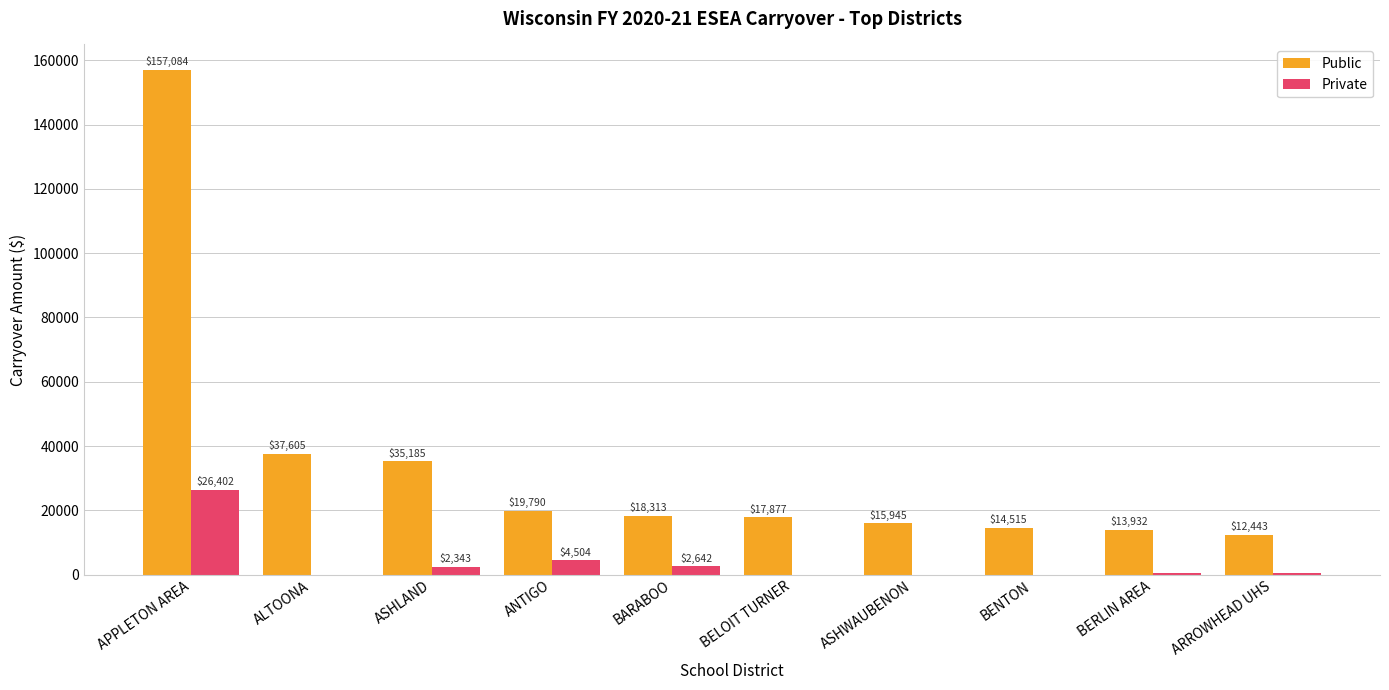

What are all the series names shown in the legend?

Public, Private